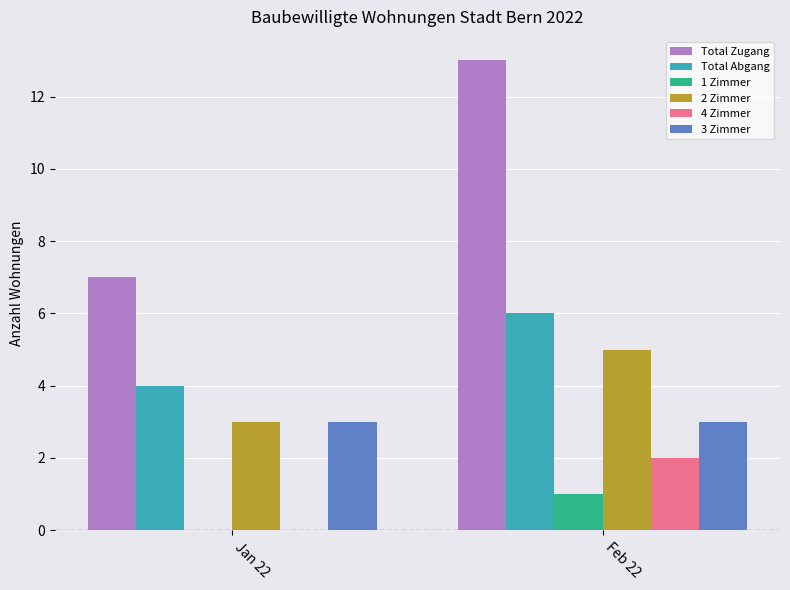

At which category is the sum across all series the highest?

Feb 22